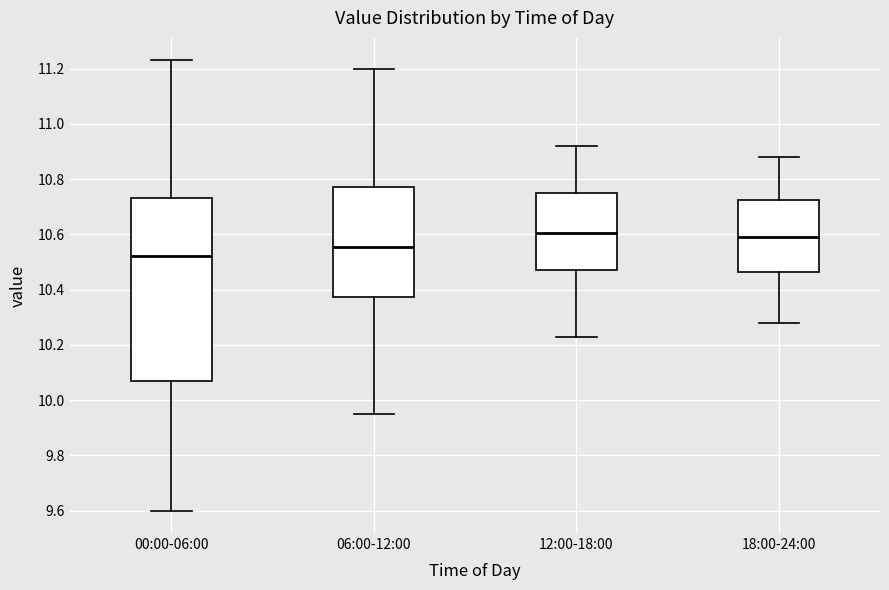

Comparing the boxes themselves (not the whiskers), which one is the tallest?

00:00-06:00